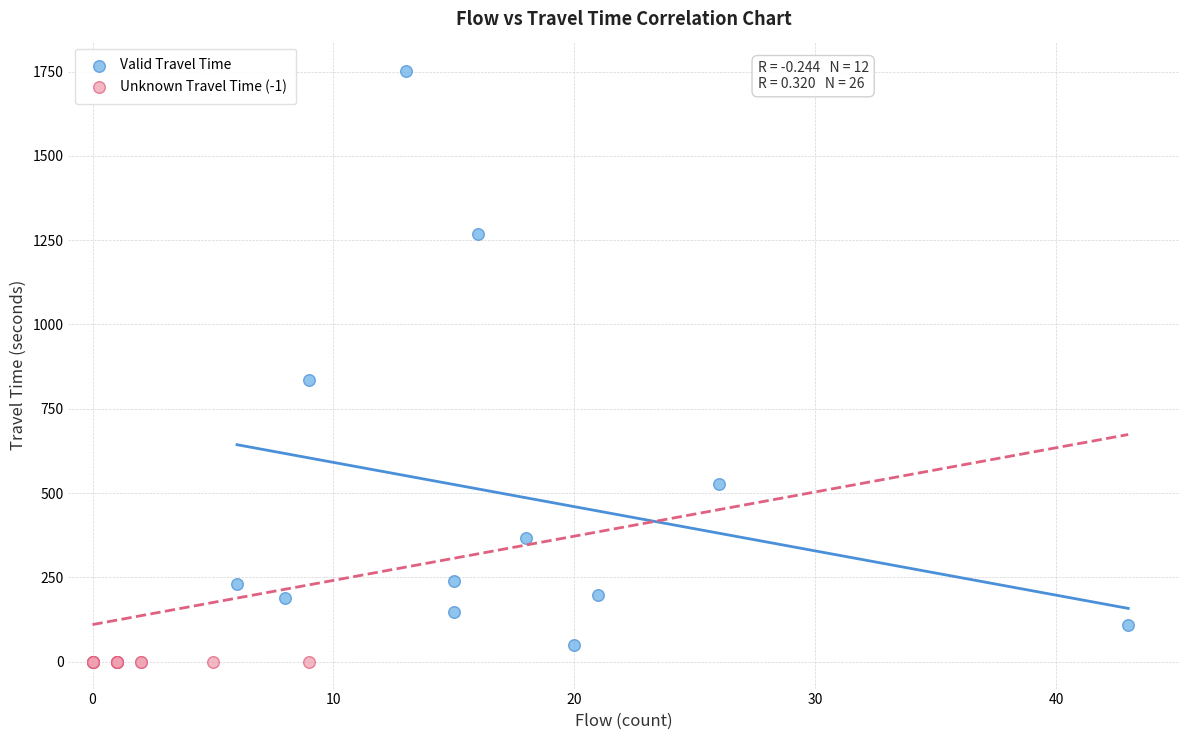

Which series has the widest spread of Y values?

Valid Travel Time